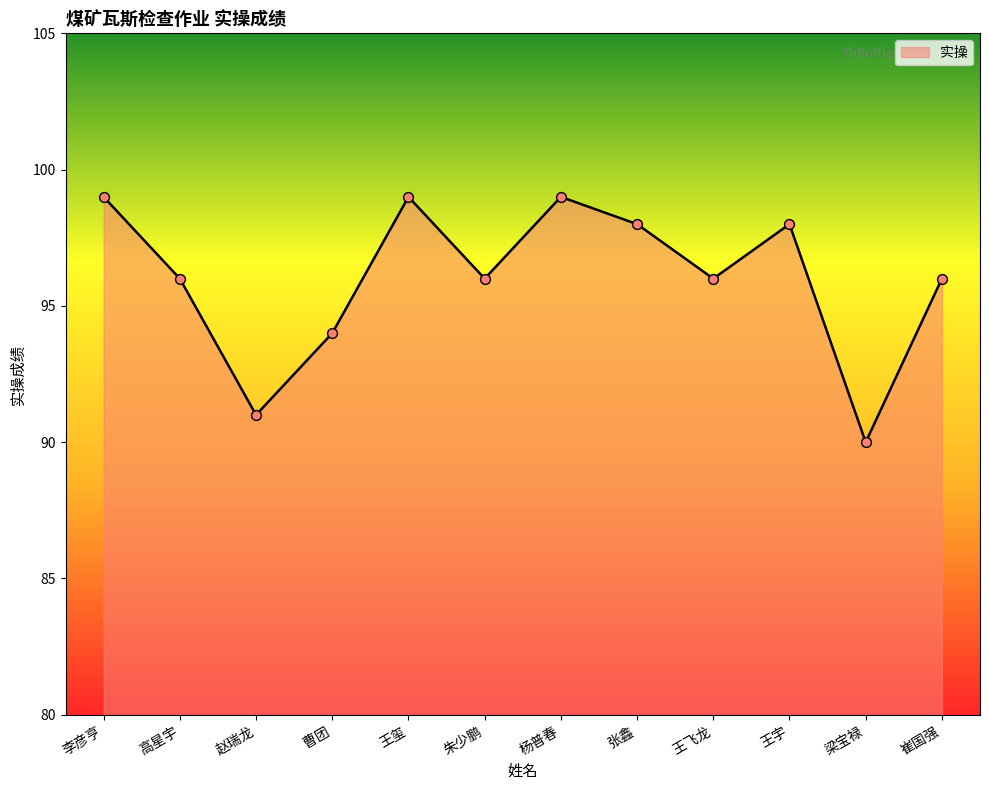

What is the ratio of the value at 张鑫 to the value at 李彦亨?

1.0